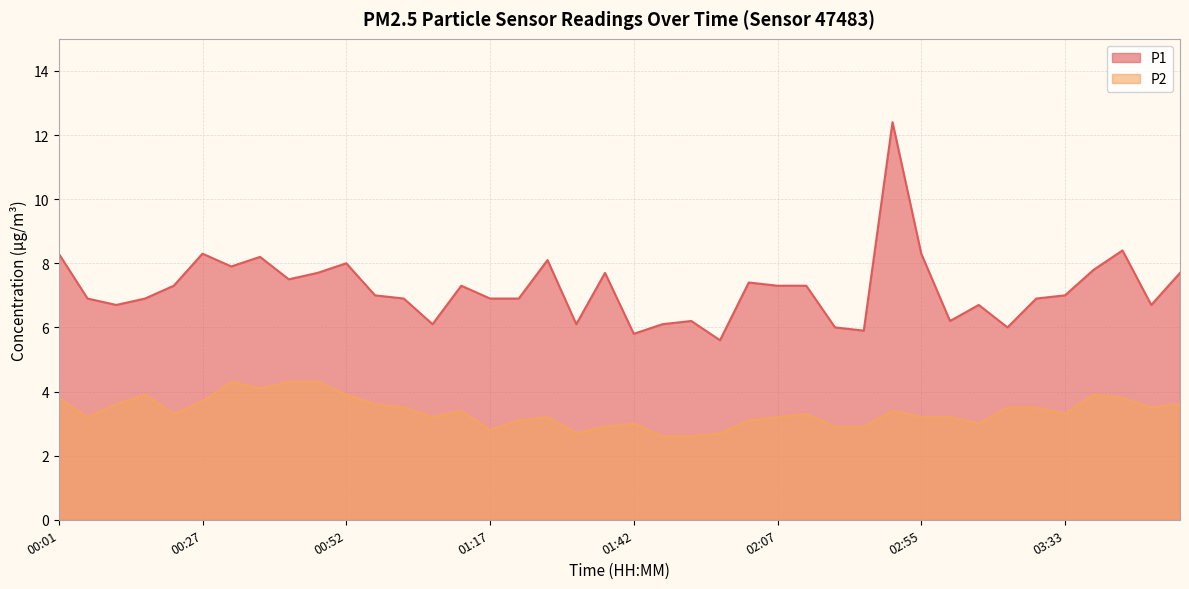

What is the difference between the P2 values at 01:32 and 01:47?

0.1